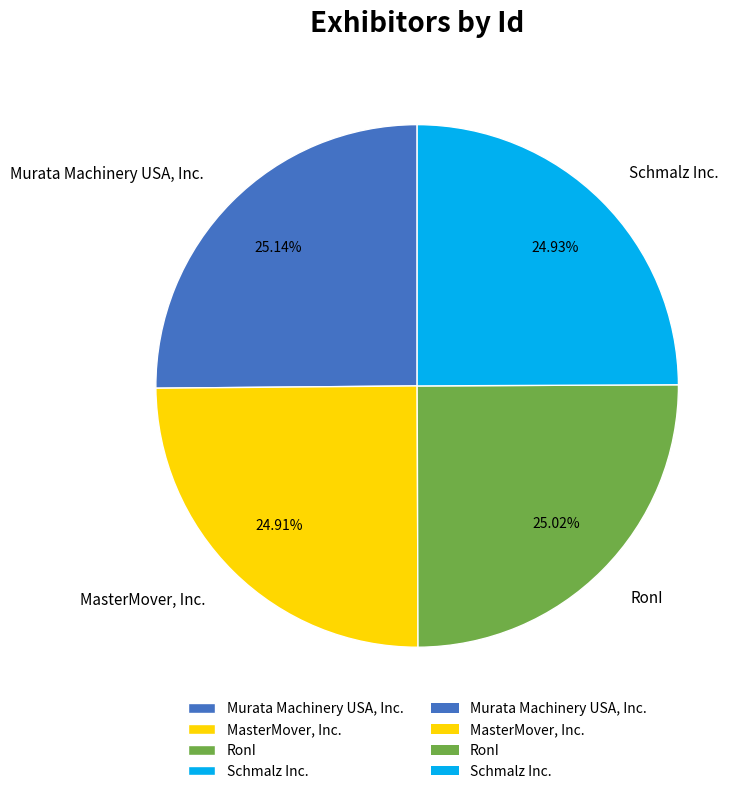

What percentage do RonI and Schmalz Inc. together represent?

49.9%